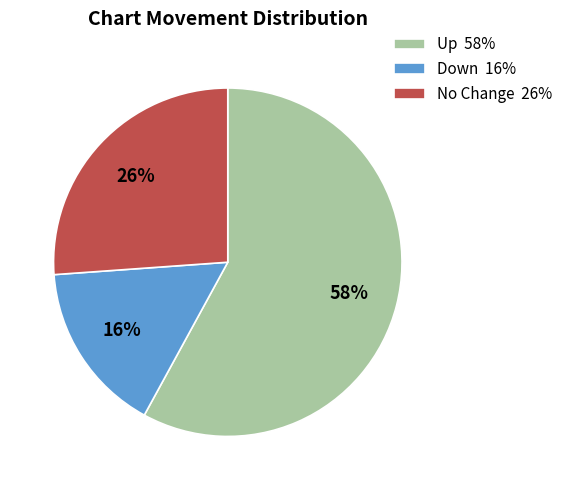

Is there any slice that represents more than half of the pie?

Yes